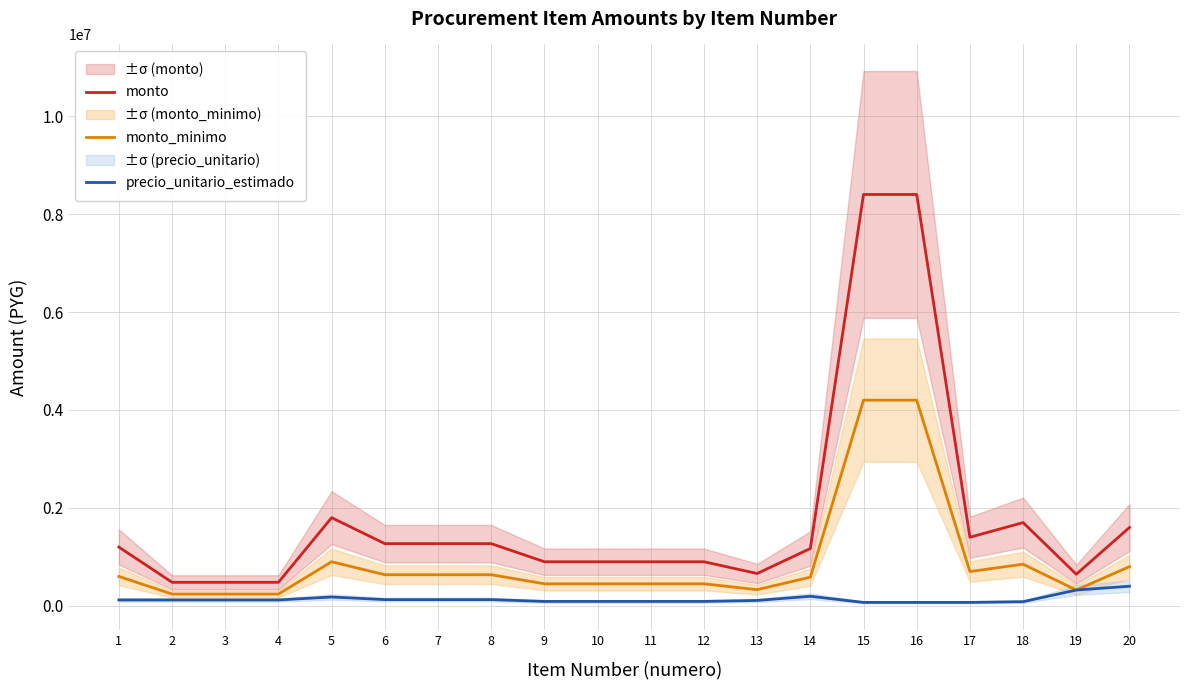

Where is precio_unitario_estimado nearest to the value 235000?

14